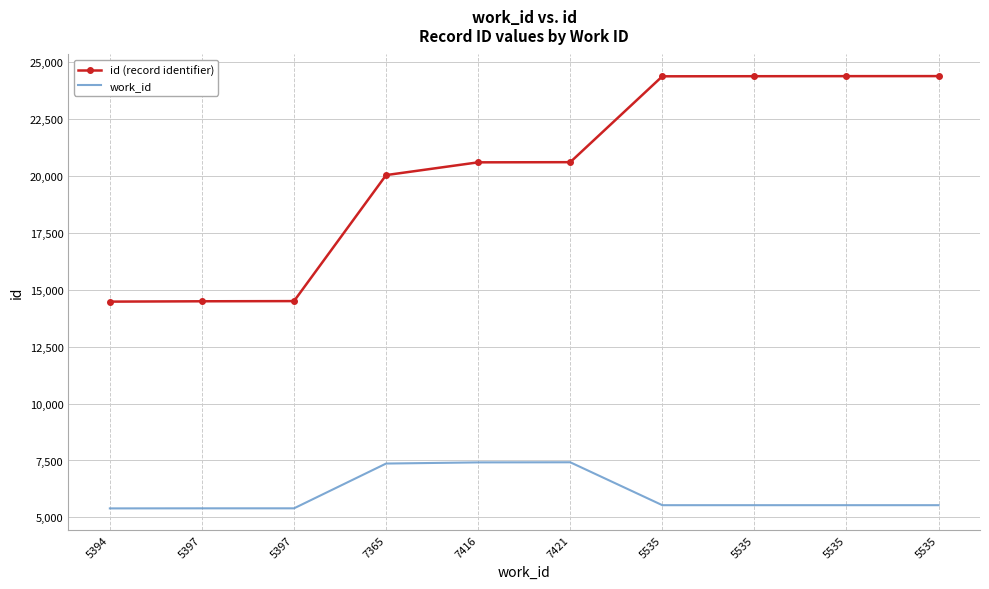

What are all the series names shown in the legend?

id (record identifier), work_id